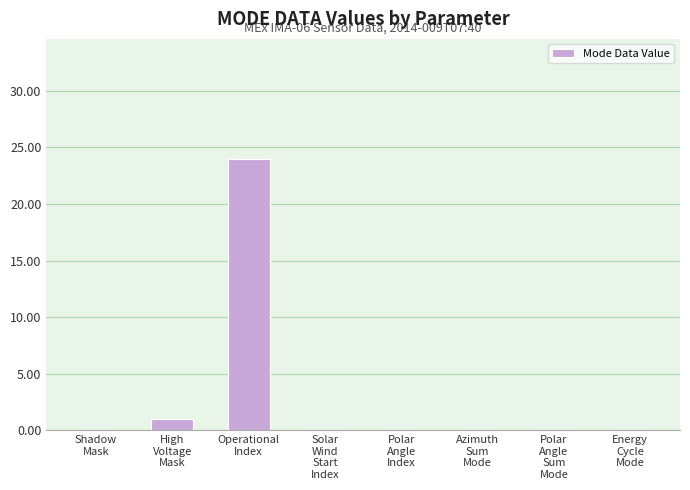

At which label is the value closest to 12?

High
Voltage
Mask